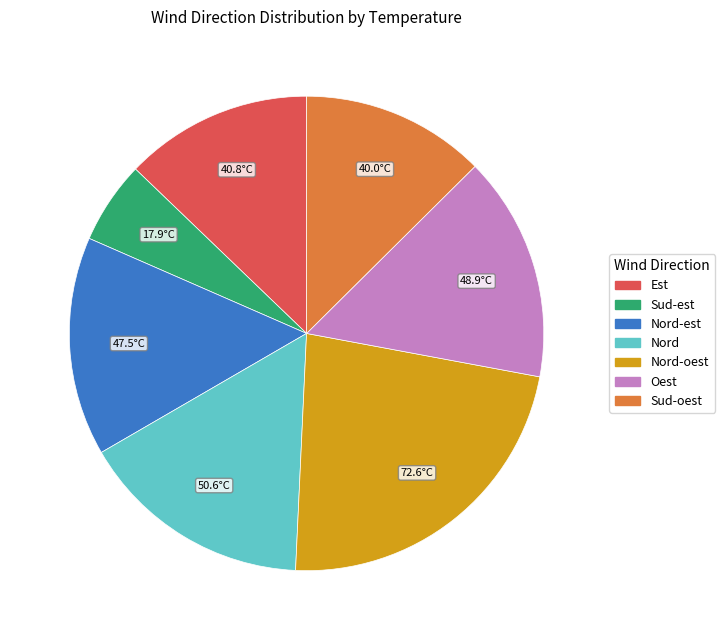

Is there any slice that represents more than half of the pie?

No